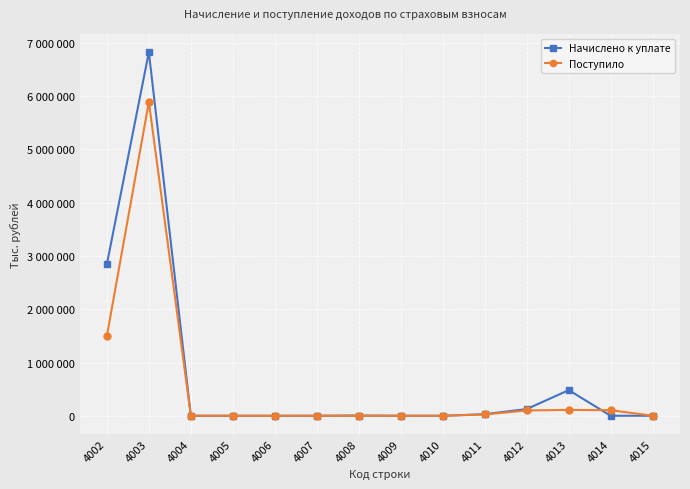

How many interior local peaks does the Начислено к уплате series have?

4